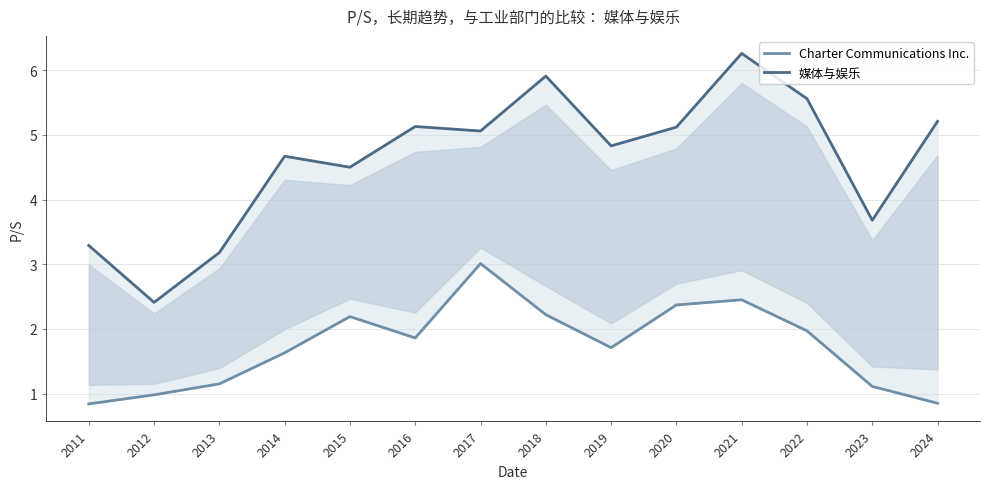

Between 2015 and 2016, which series saw the biggest shift?

媒体与娱乐